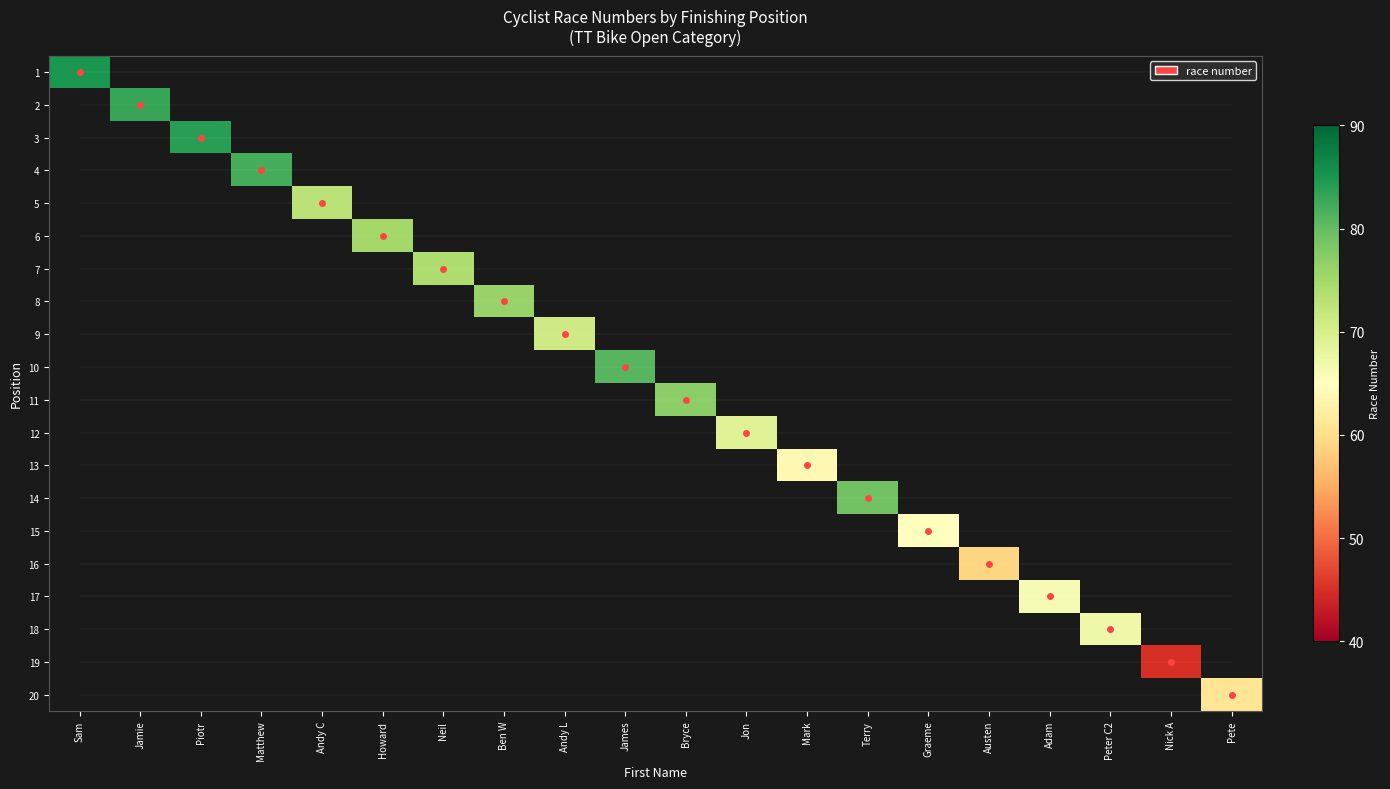

Rank the categories by 16 value from highest to lowest.

Sam, Jamie, Piotr, Matthew, Andy C, Howard, Neil, Ben W, Andy L, James, Bryce, Jon, Mark, Terry, Graeme, Austen, Adam, Peter C2, Nick A, Pete